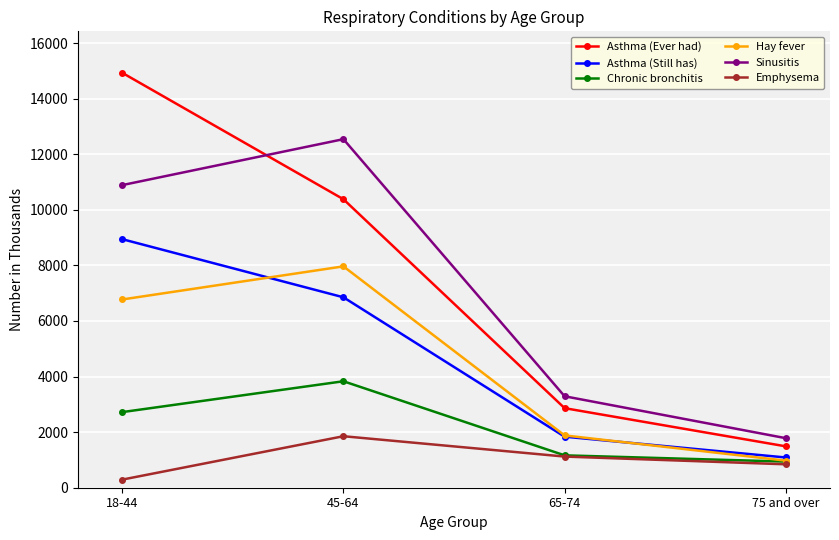

Which category has the highest value in the Emphysema series?

45-64